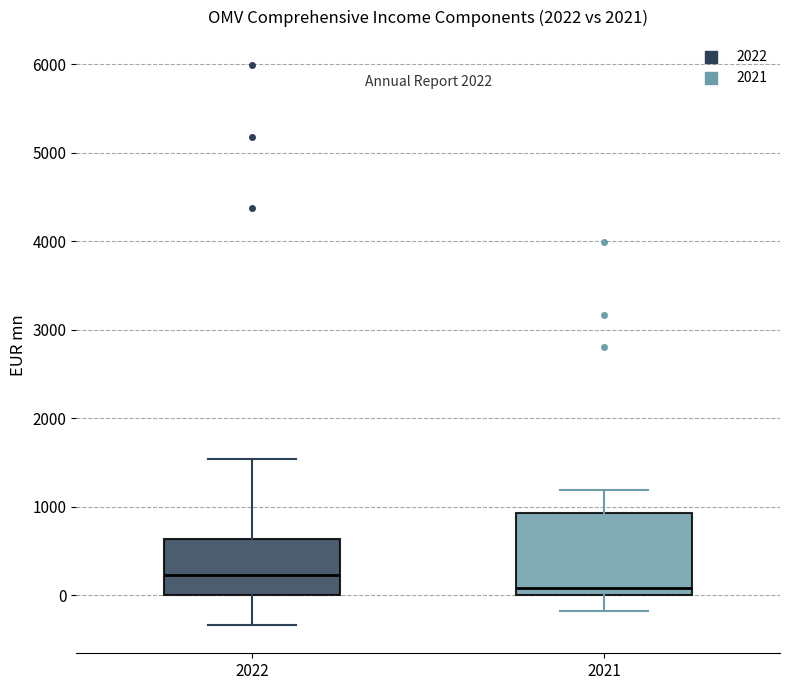

Which box has the lowest median line?

2021